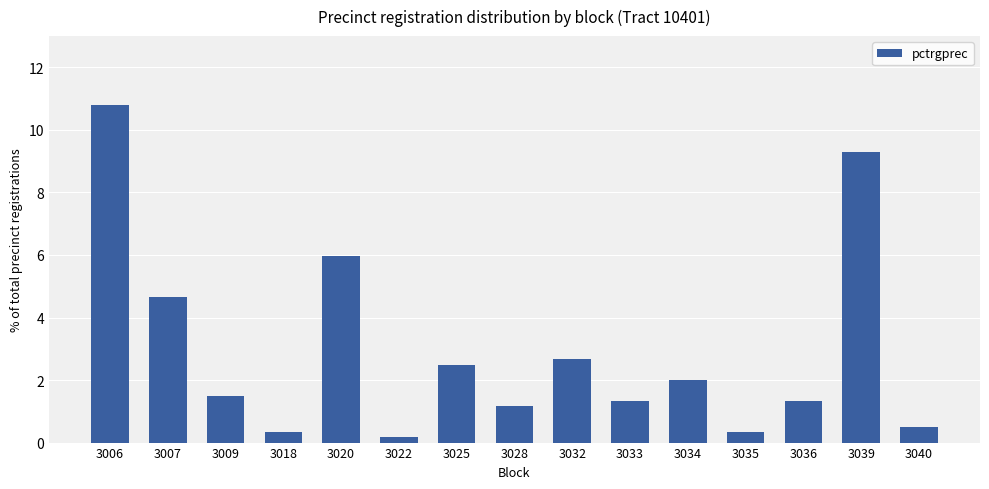

Which has a higher value, 3040 or 3039?

3039